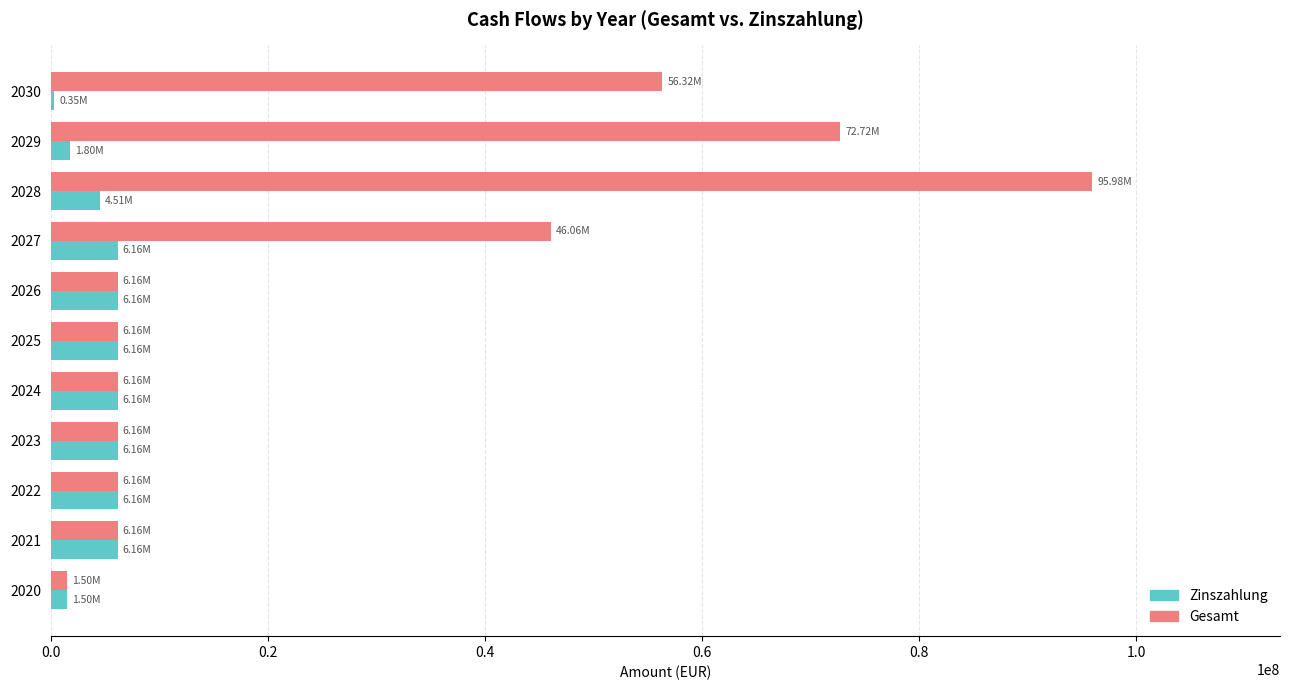

List the series in order of their overall mean, highest first.

Gesamt, Zinszahlung